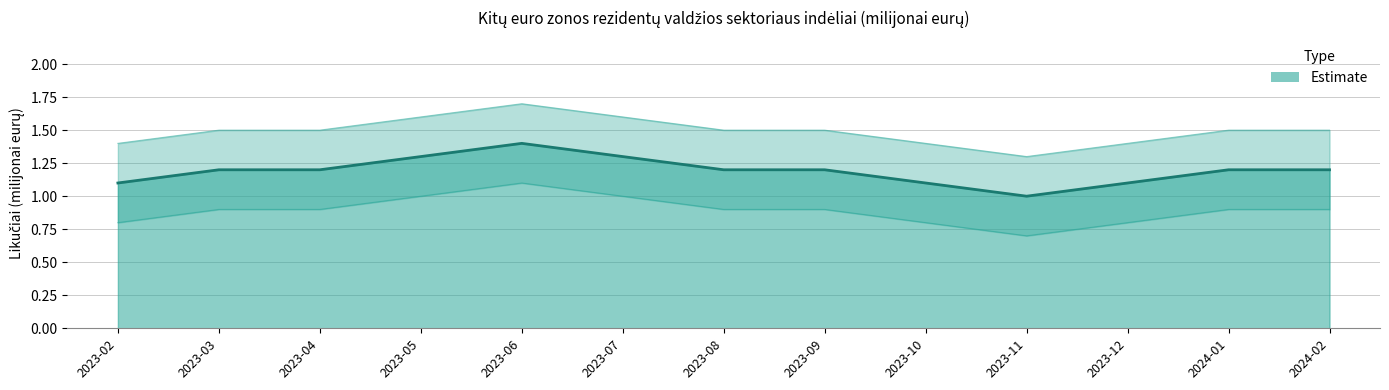

Where is the data nearest to the value 1?

2023-11